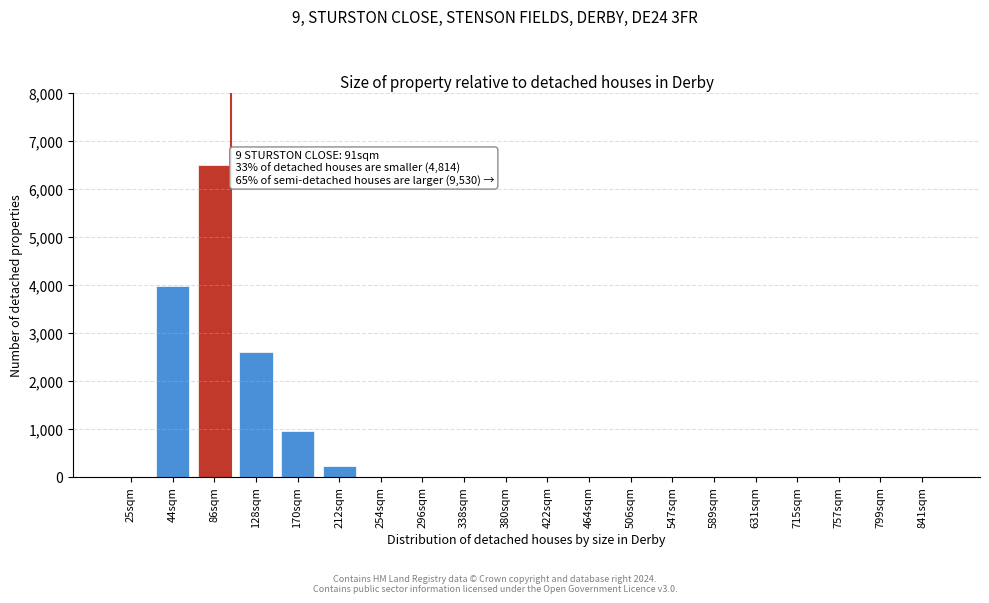

Reading left to right, list all the values displayed in this chart.

25sqm=0	44sqm=3980	86sqm=6500	128sqm=2600	170sqm=950	212sqm=220	254sqm=0	296sqm=0	338sqm=0	380sqm=0	422sqm=0	464sqm=0	506sqm=0	547sqm=0	589sqm=0	631sqm=0	715sqm=0	757sqm=0	799sqm=0	841sqm=0